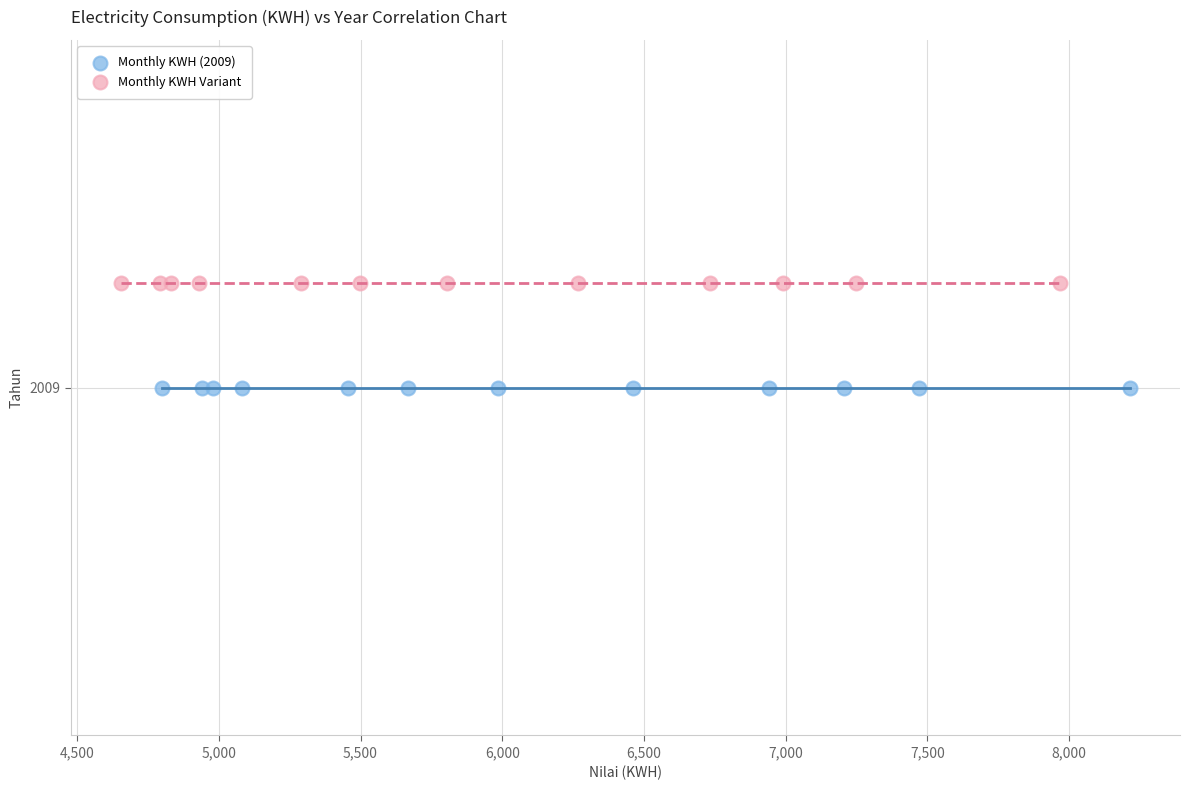

What are all the series names shown in the legend?

Monthly KWH (2009), Monthly KWH Variant